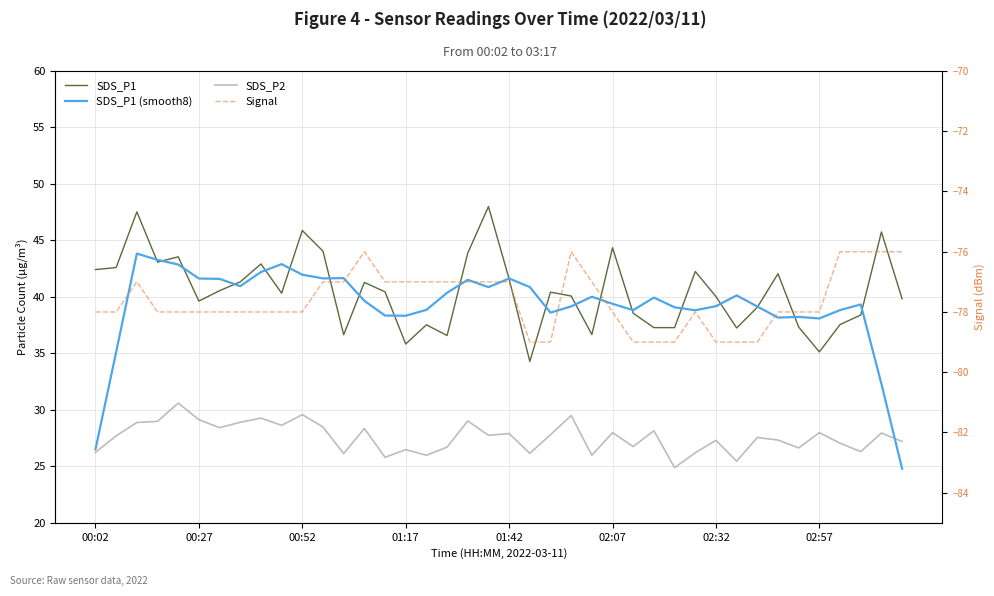

At how many categories does at least one series exceed 11?

40